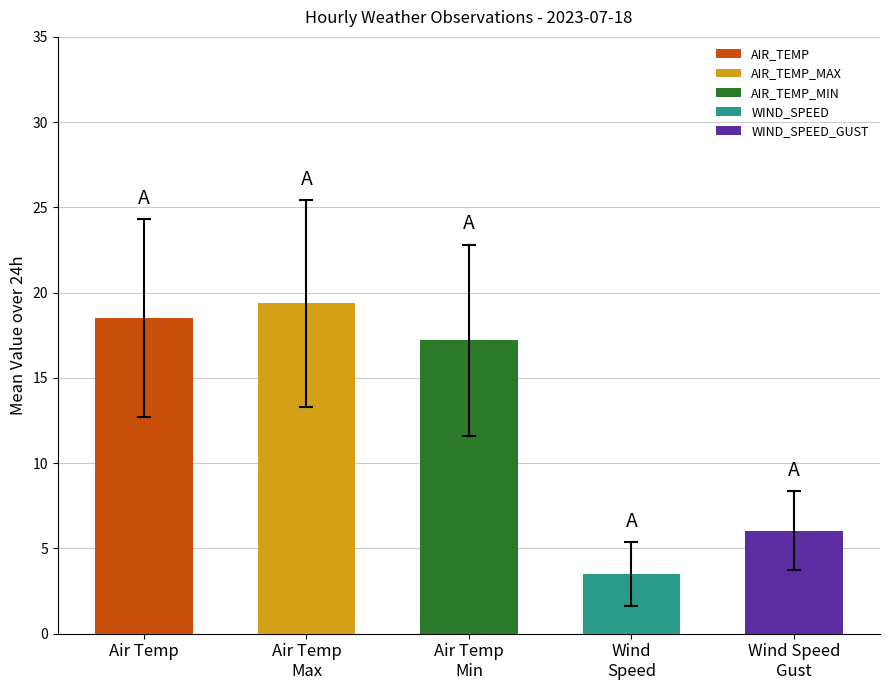

The value at Air Temp is 18.5. True or false?

True